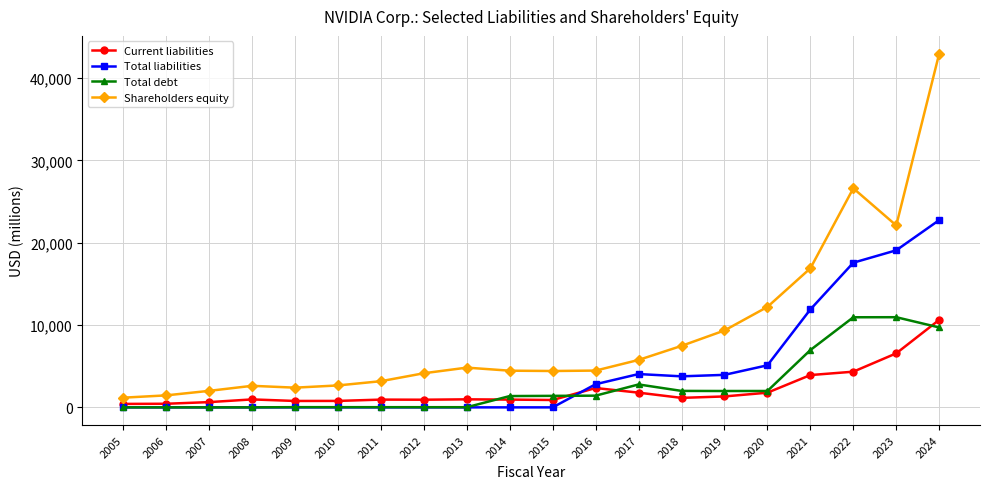

What is the value of the Shareholders equity point at the 4th from the left?

2618